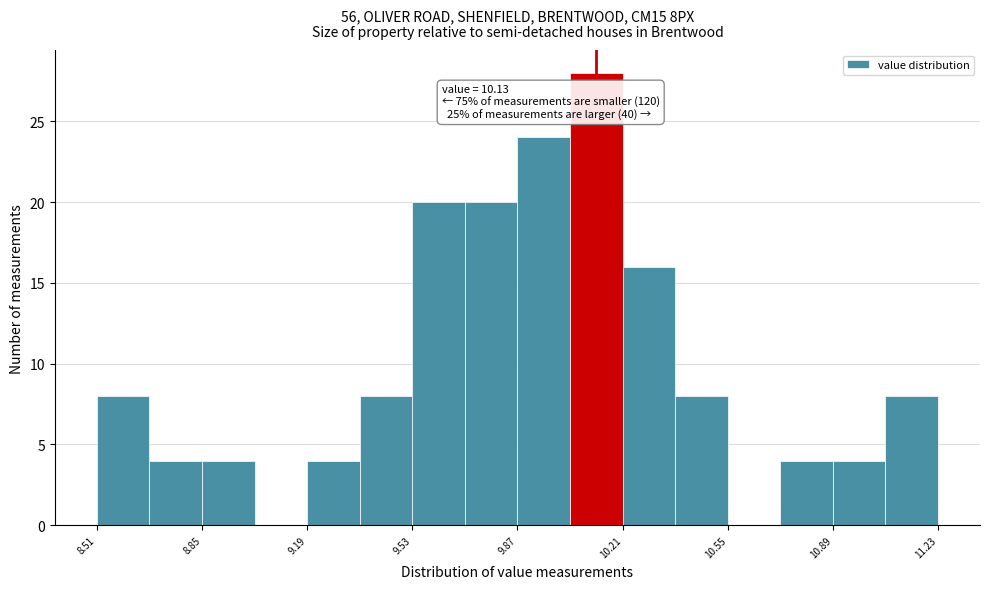

Around what value on the x-axis is the tallest bar? Give the approximate position of its centre, as read against the axis.

10.15